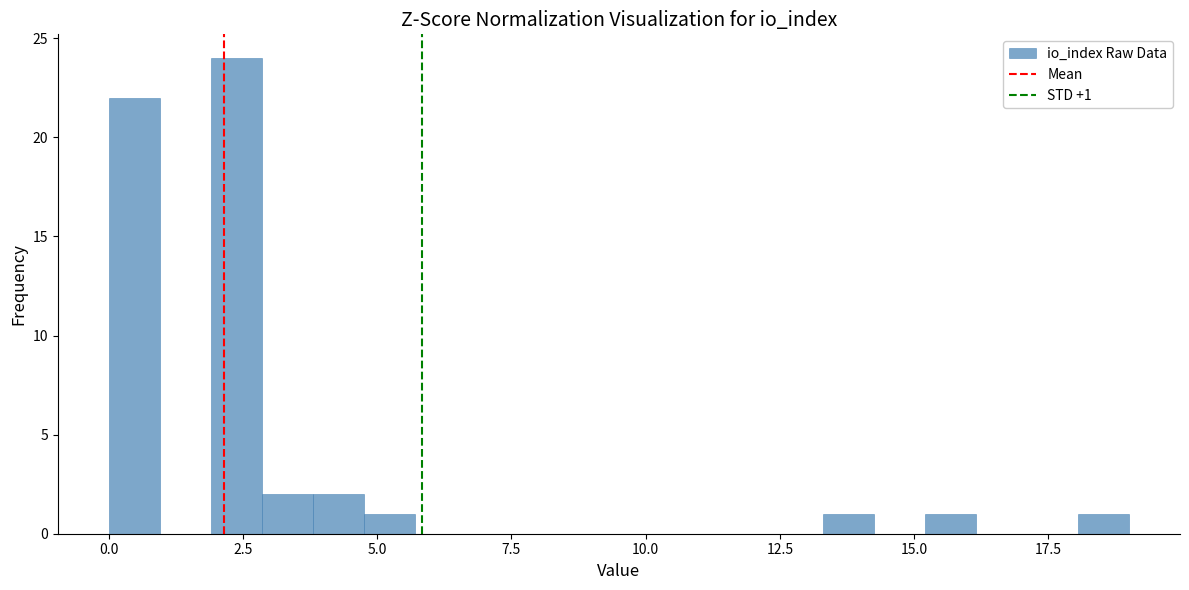

Around what value on the x-axis is the tallest bar? Give the approximate position of its centre, as read against the axis.

2.5